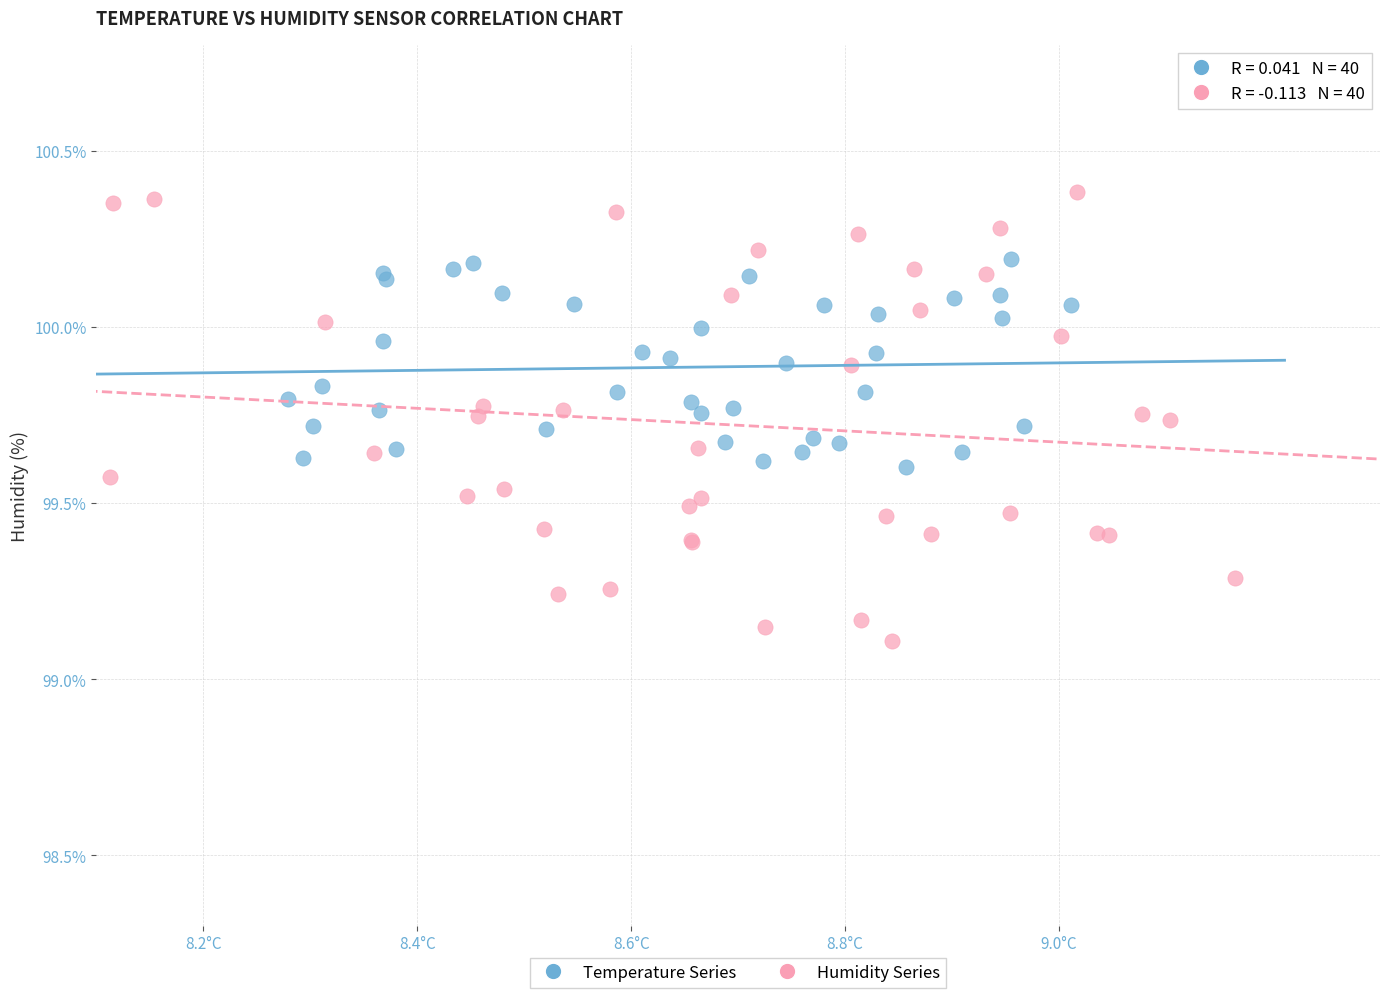

Which series contains the highest Y value?

Humidity Series